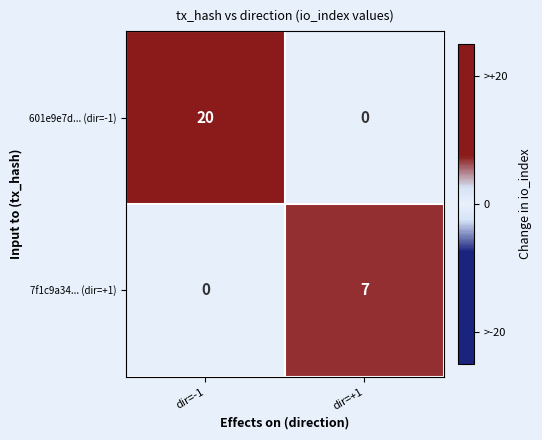

How many distinct data groups are displayed?

2